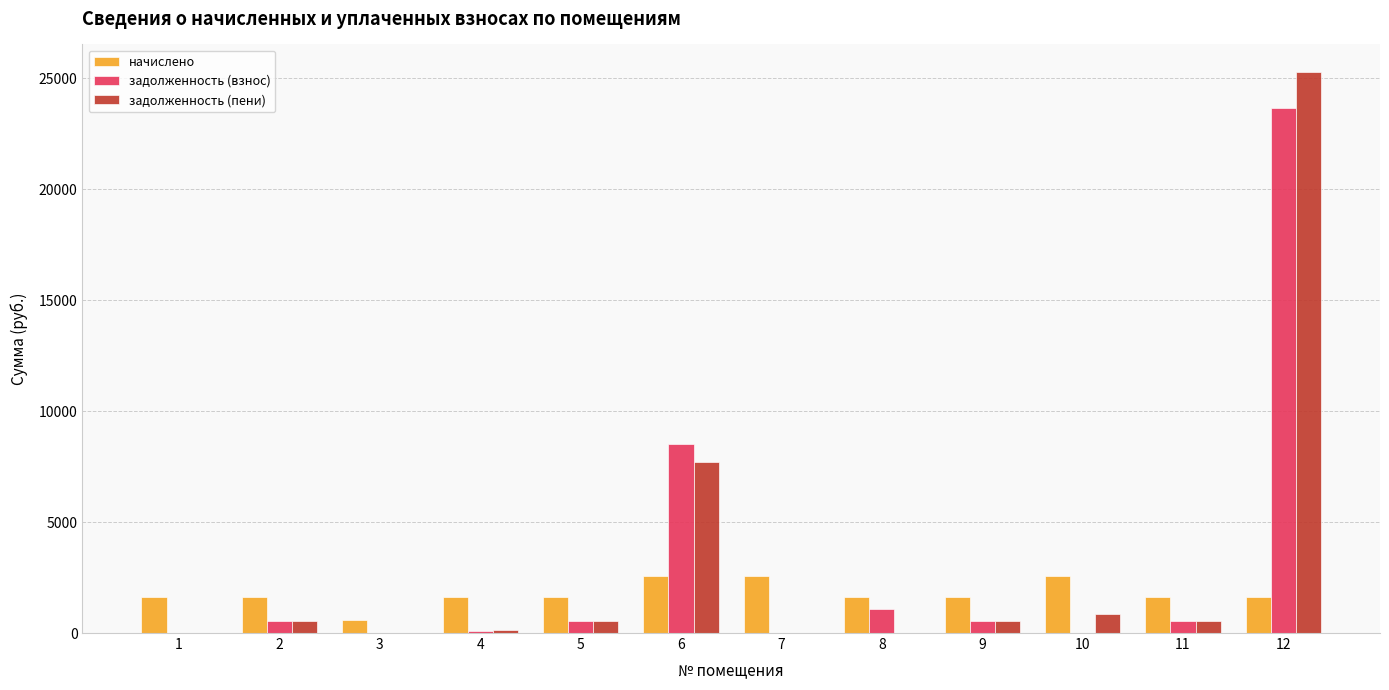

What is the sum of all начислено values?

21367.7